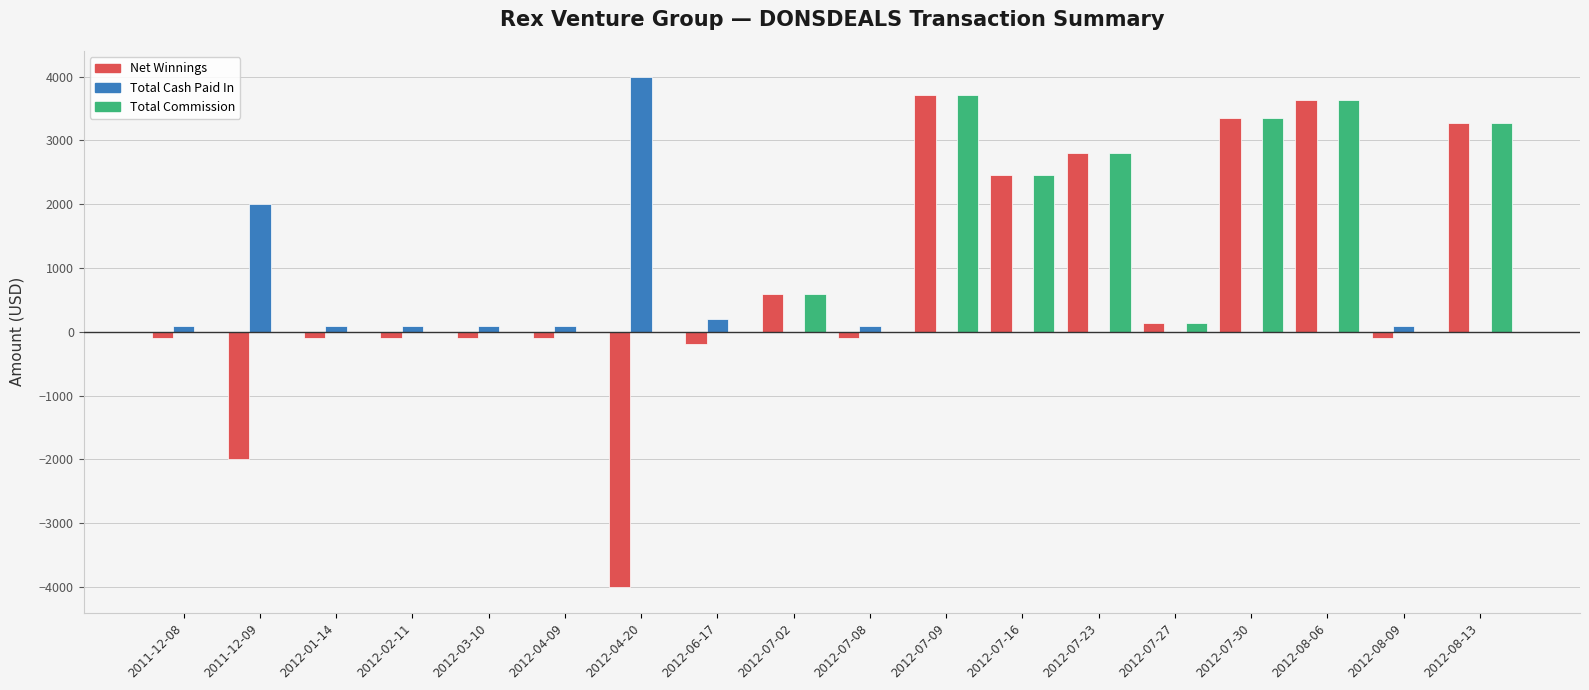

What is the sum of all Total Cash Paid In values?

6891.0